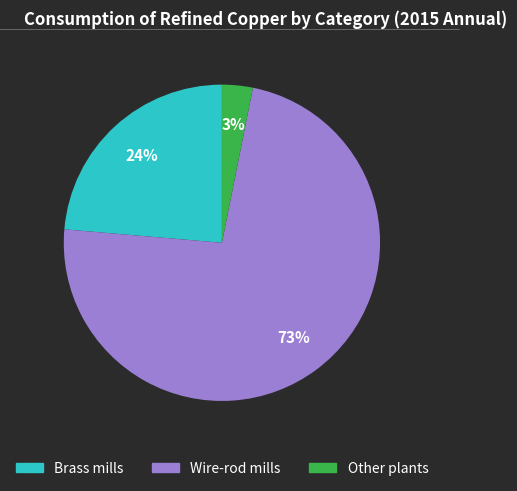

The Brass mills slice represents 16% of the pie. True or false?

False